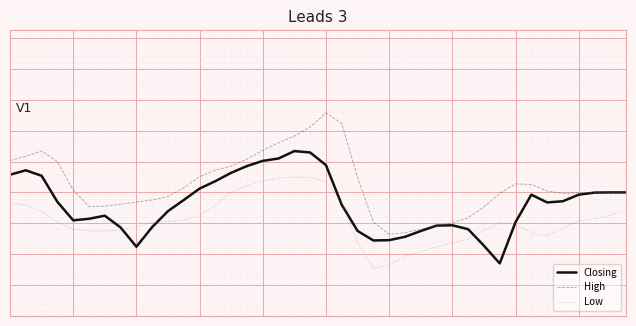

Which series has the widest spread of values?

High